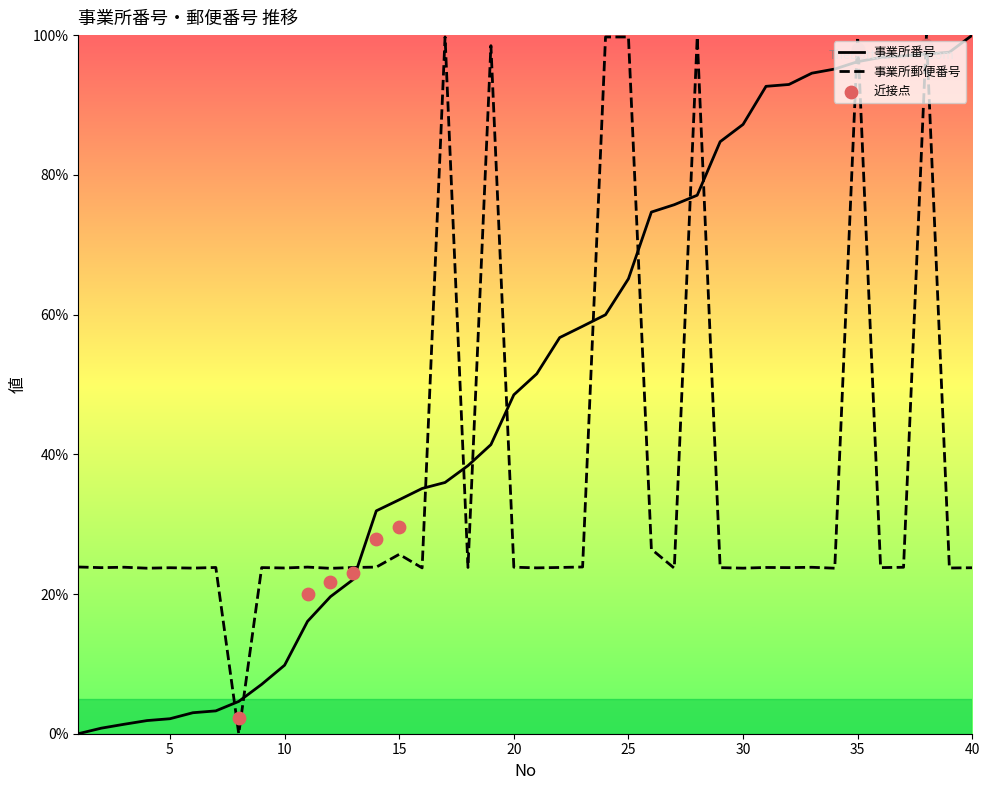

Which series contains the lowest Y value?

事業所番号